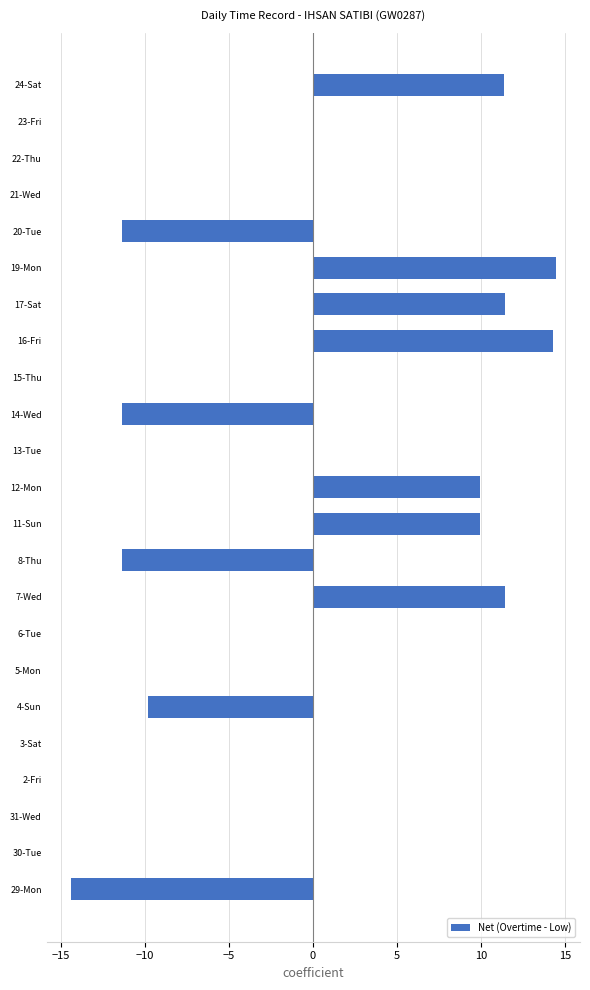

What is the sum of all values?

24.5